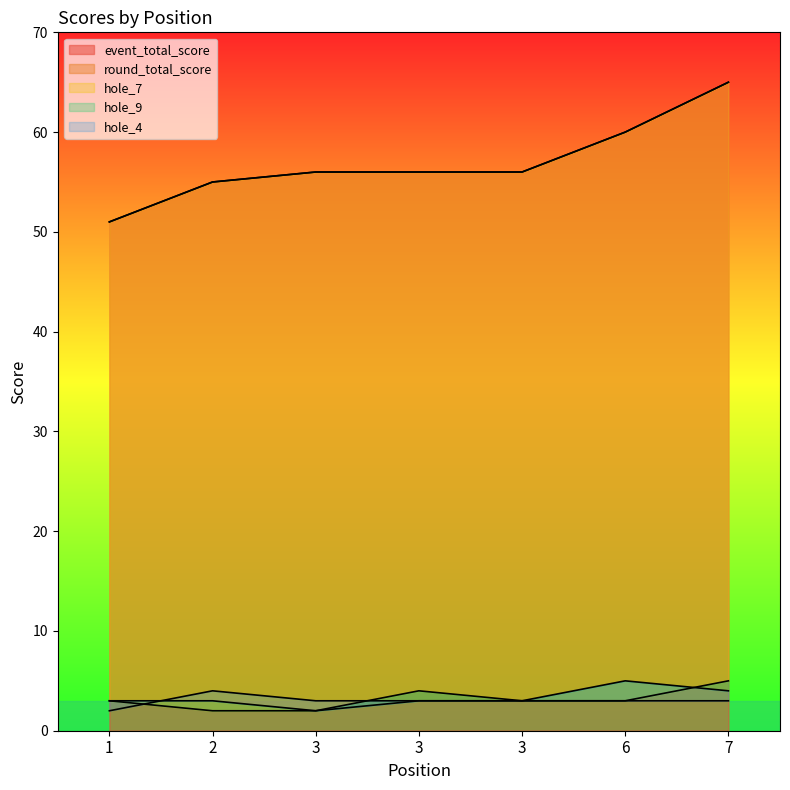

Between 1 and 3, which is larger?

3